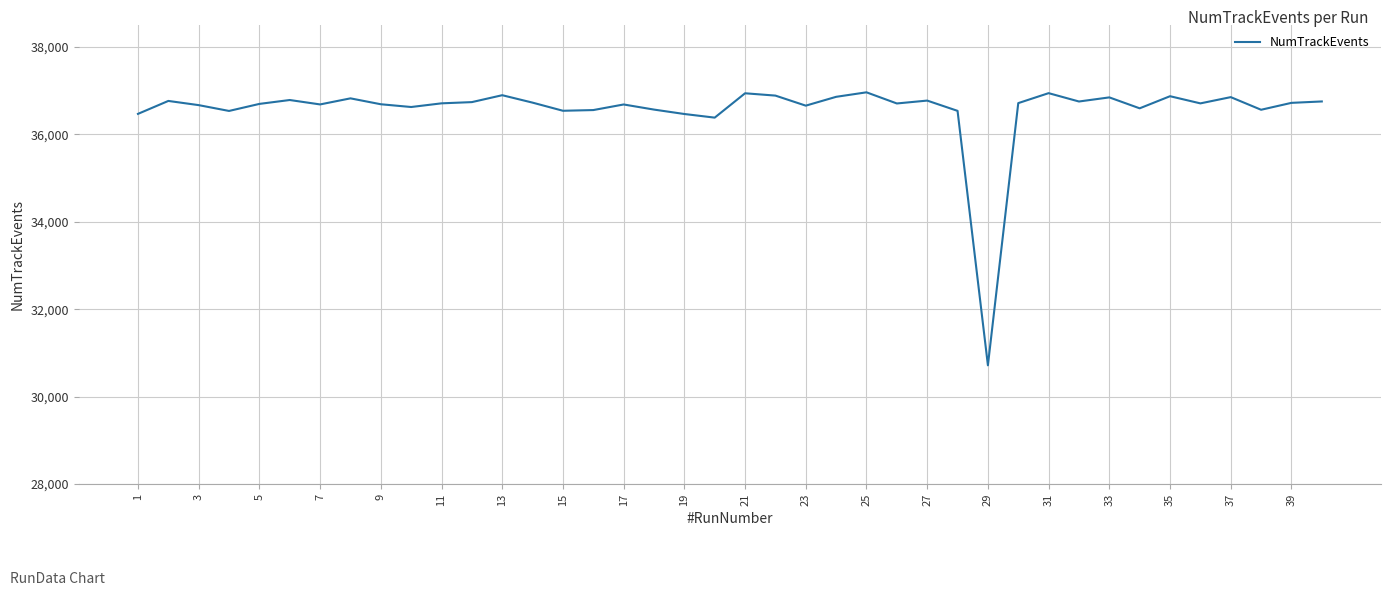

What is the smallest value displayed?

30715